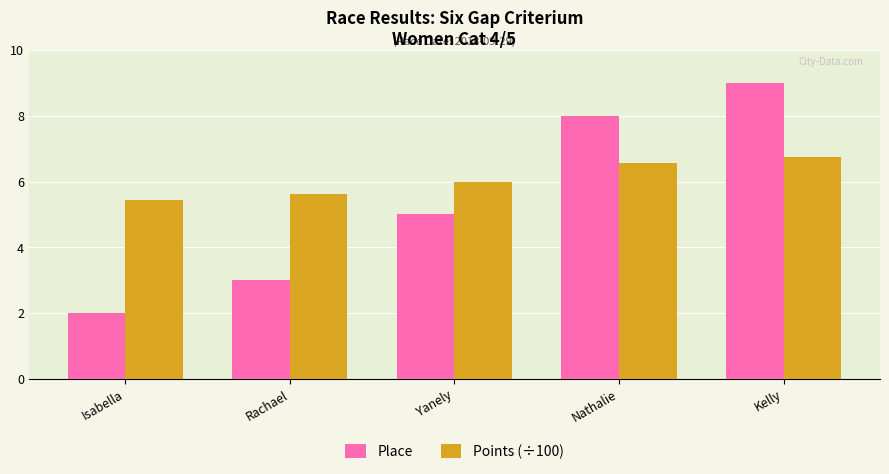

What is the sum of the Points (÷100) values at Isabella and Yanely?

11.4